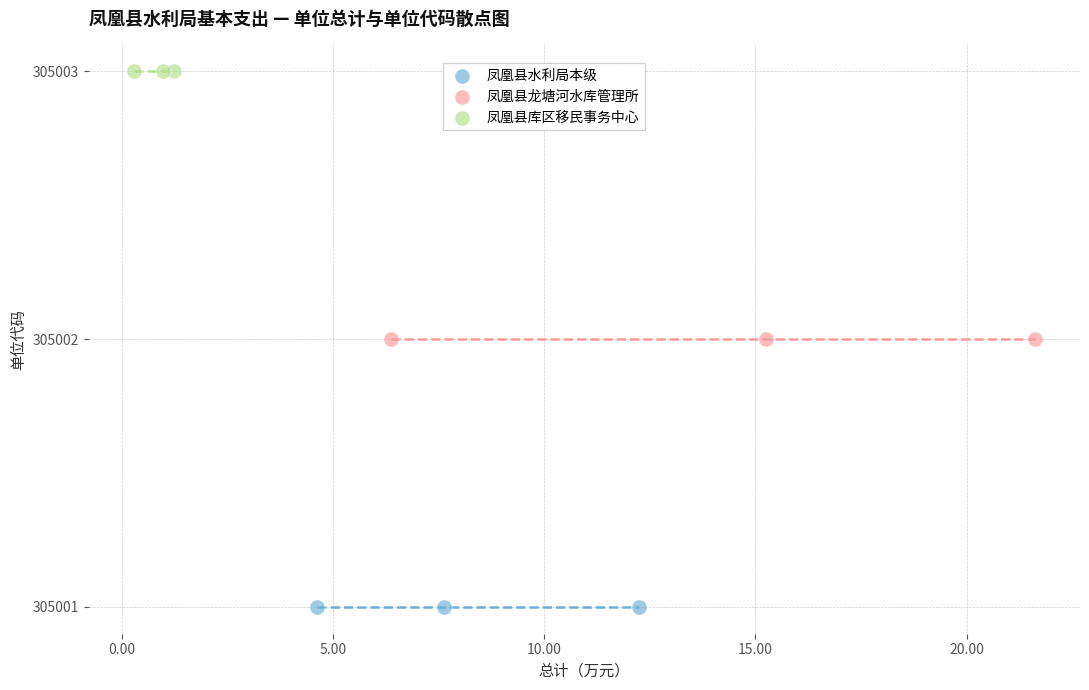

Which series reaches the minimum Y coordinate?

凤凰县水利局本级